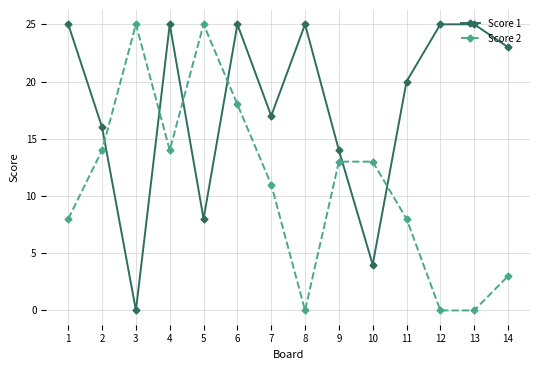

What is the approximate value of Score 1 at 5, to the nearest 5?

10